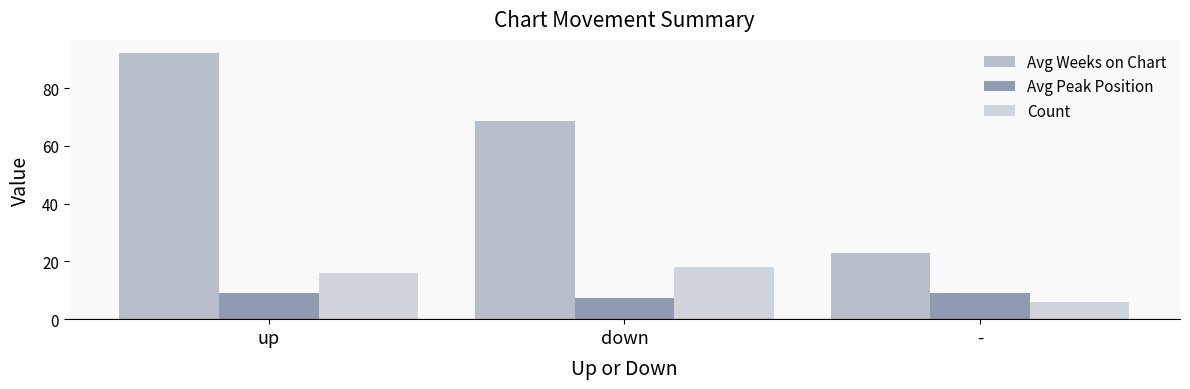

At how many categories does at least one series exceed 84?

1